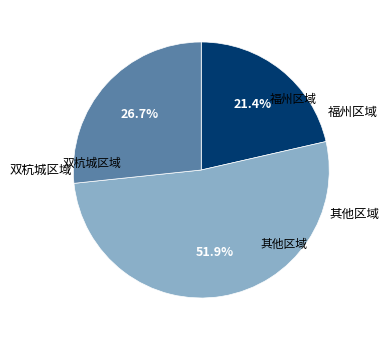

Does any single category account for the majority?

Yes